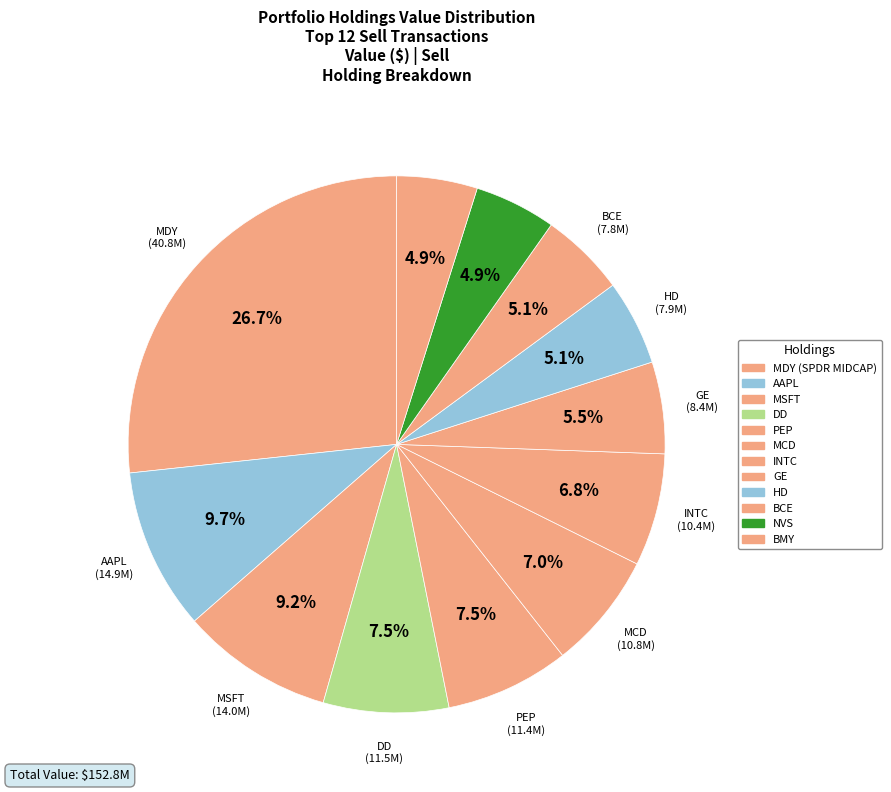

To the nearest percent, what is the difference between the MDY and BMY slice percentages?

22%